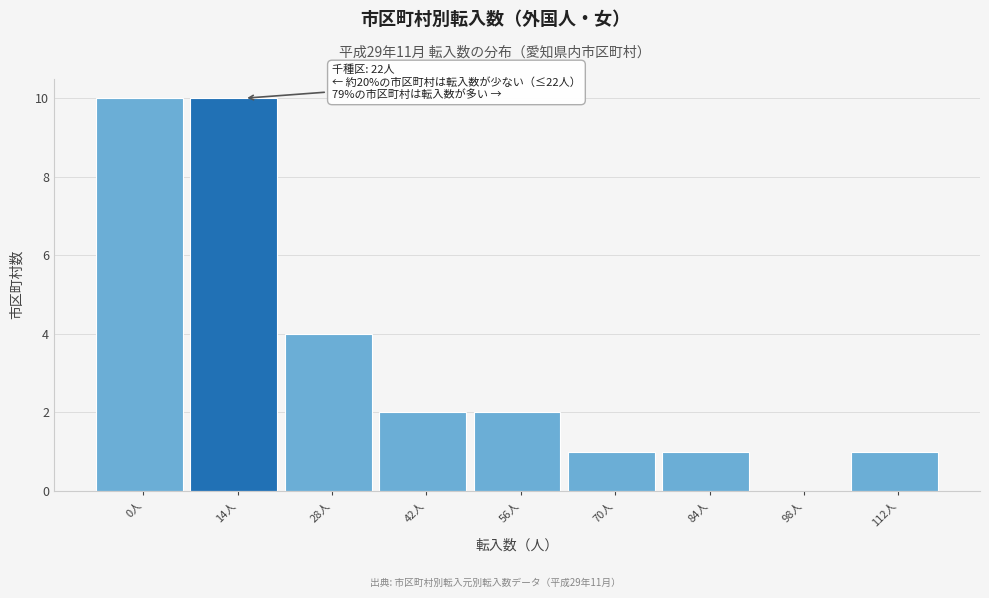

Reading left to right, list all the values displayed in this chart.

0人=10	14人=10	28人=4	42人=2	56人=2	70人=1	84人=1	98人=0	112人=1